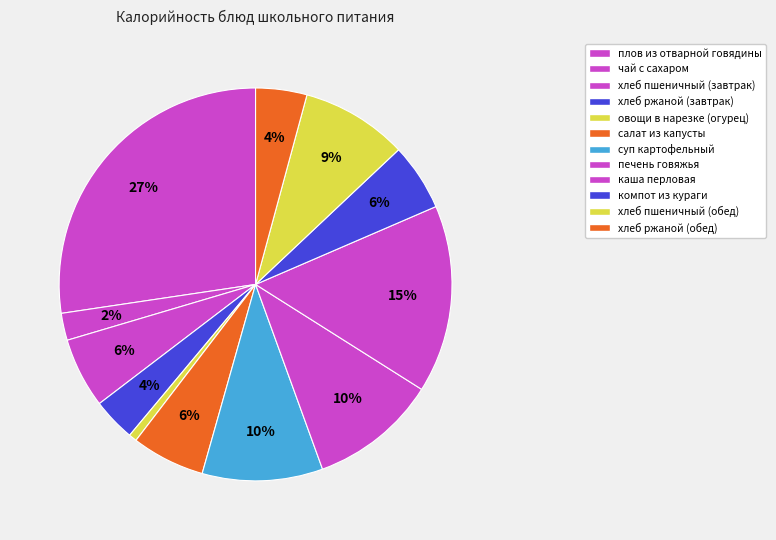

How many slices are in this pie chart?

12